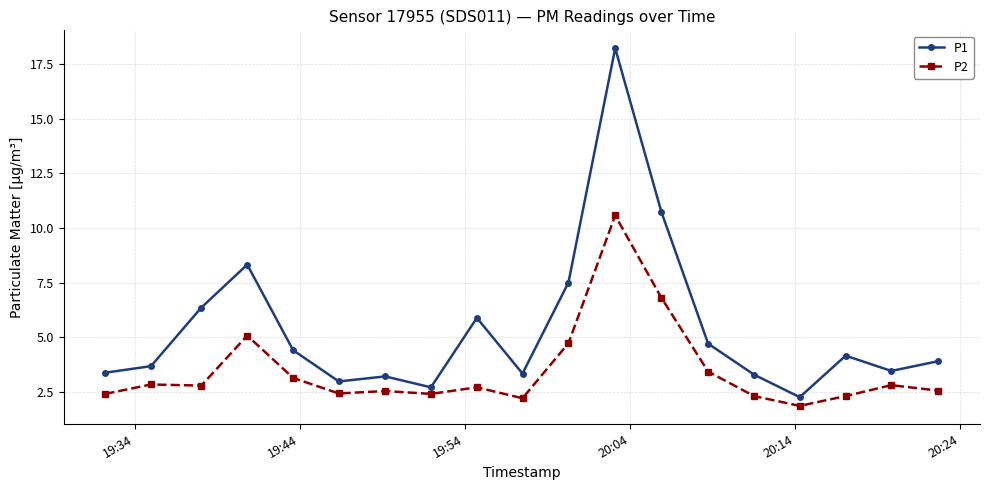

Which series has the largest range (max minus min)?

P1